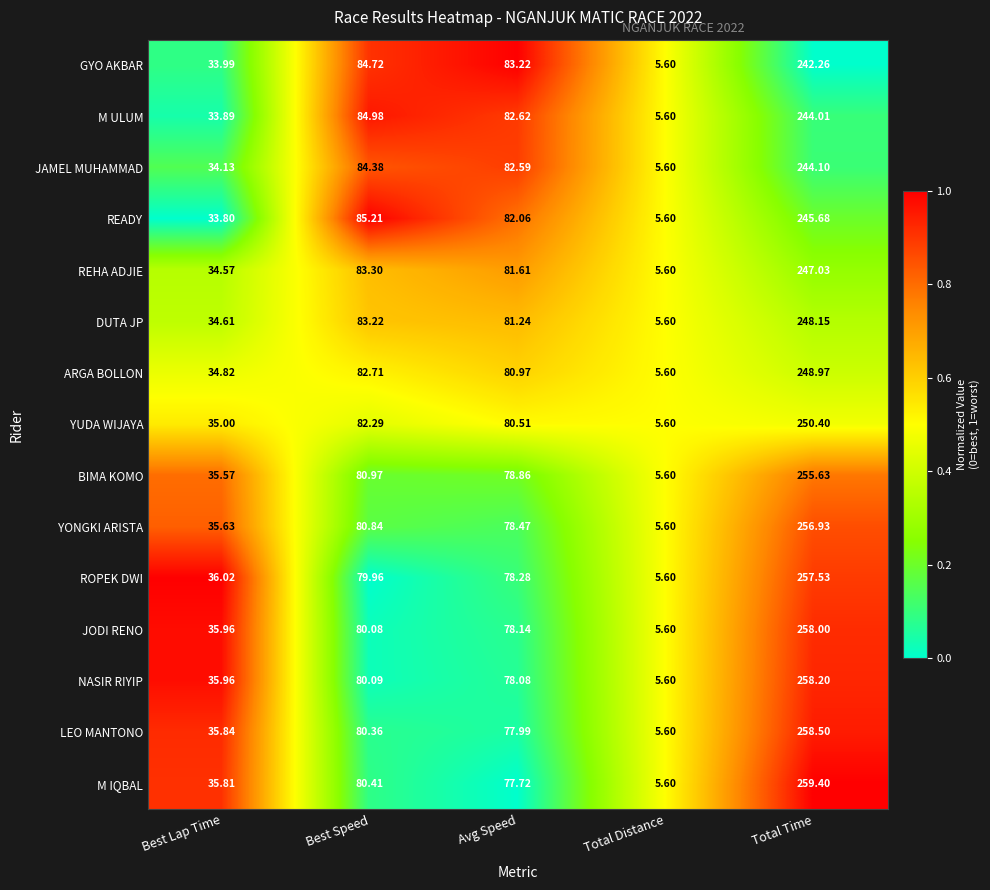

Which series has the largest range (max minus min)?

M IQBAL